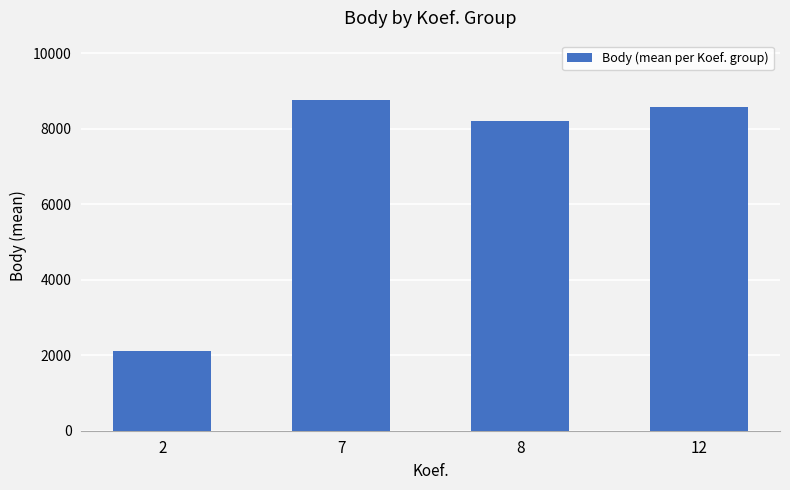

The chart shows a value of 2110 at 2. True or false?

True